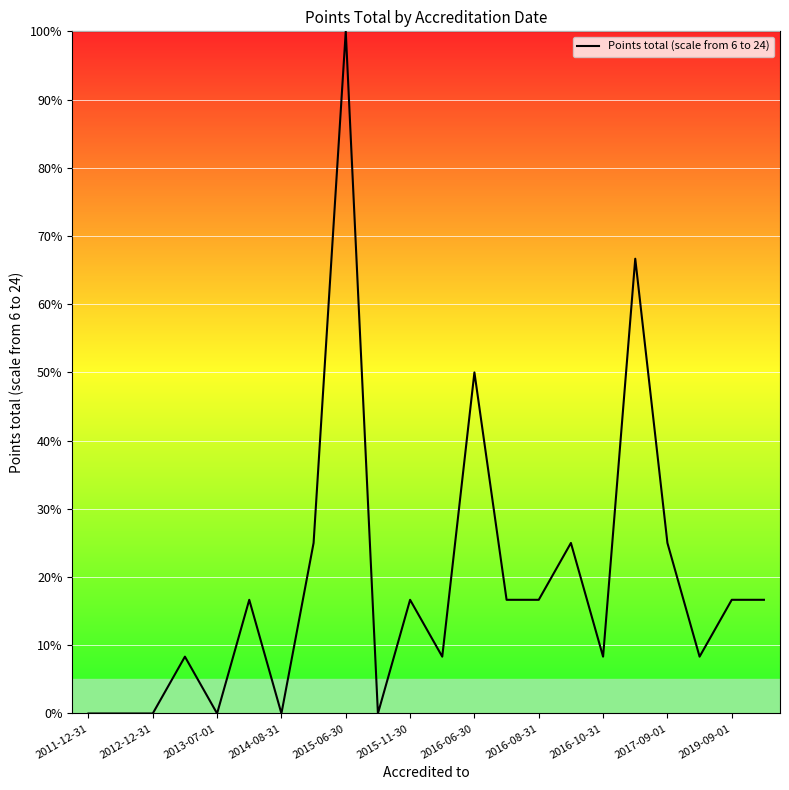

What is the greatest value displayed?

100.0